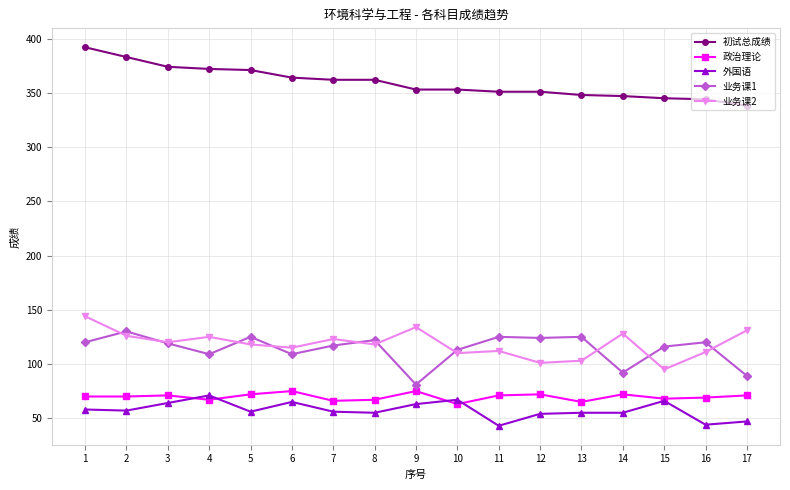

How many series are shown in this chart?

5